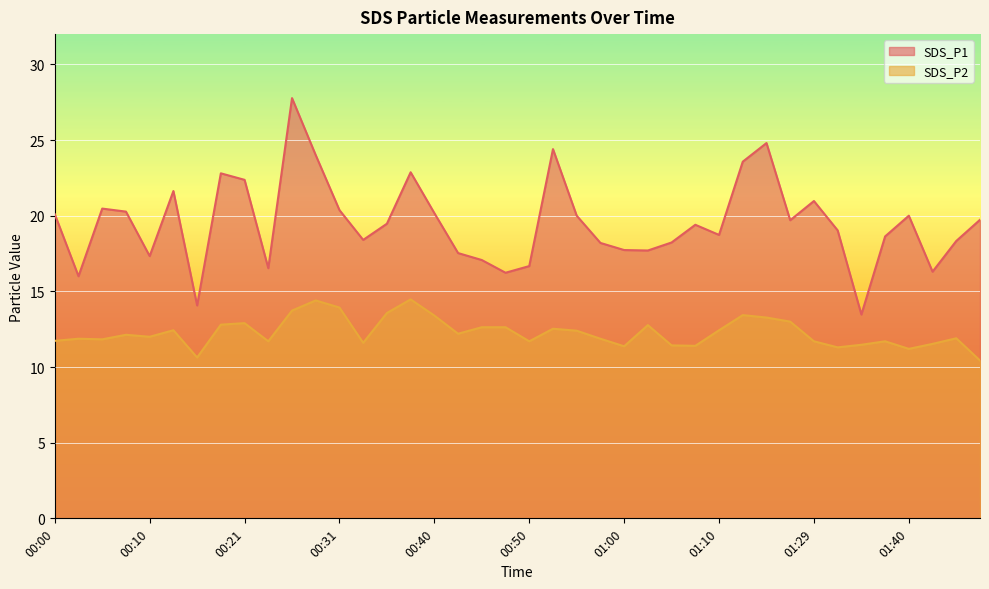

Between 01:03 and 01:40, which series saw the biggest shift?

SDS_P1